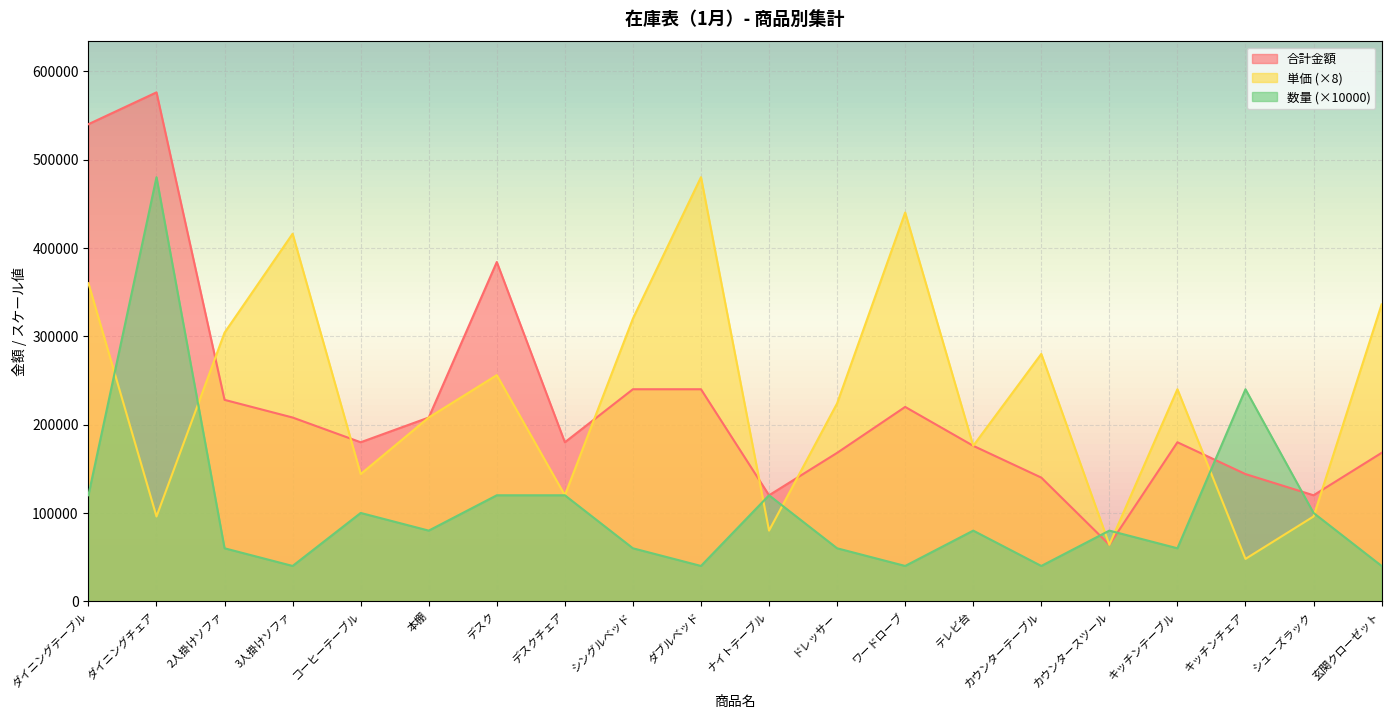

Rank the series at 本棚 from lowest to highest value.

数量, 合計金額, 単価